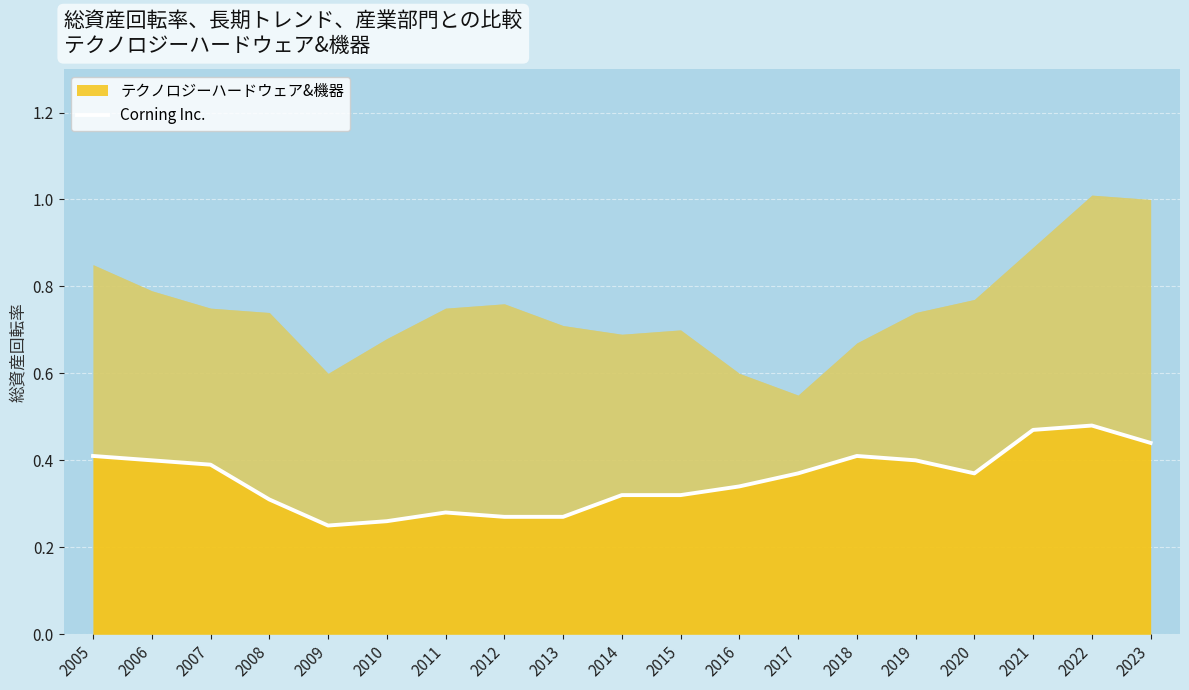

Count the values in the range 0 to 1.

19